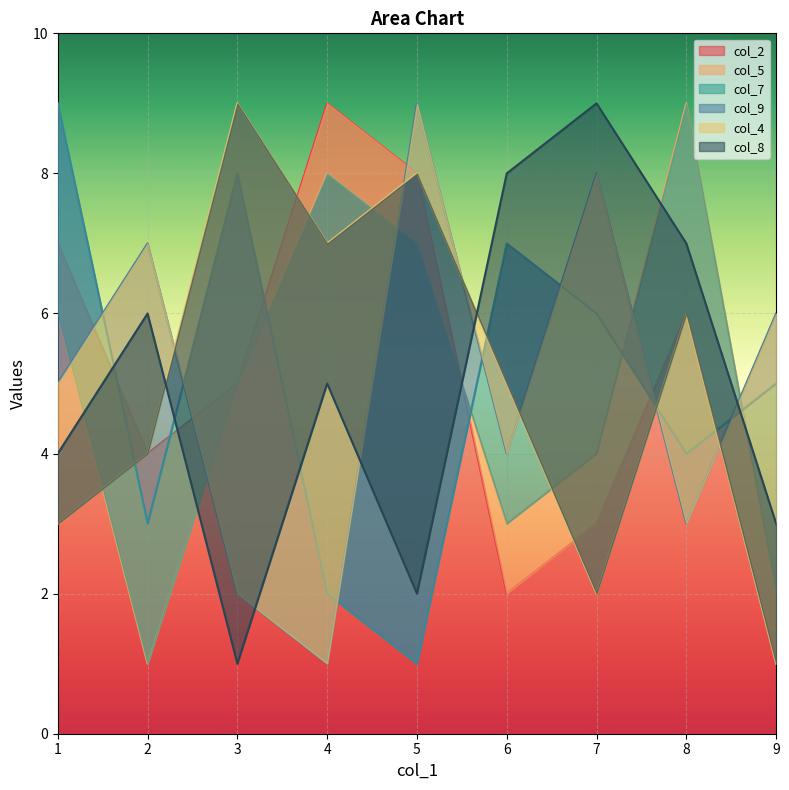

Which series has the largest total across all categories?

col_2